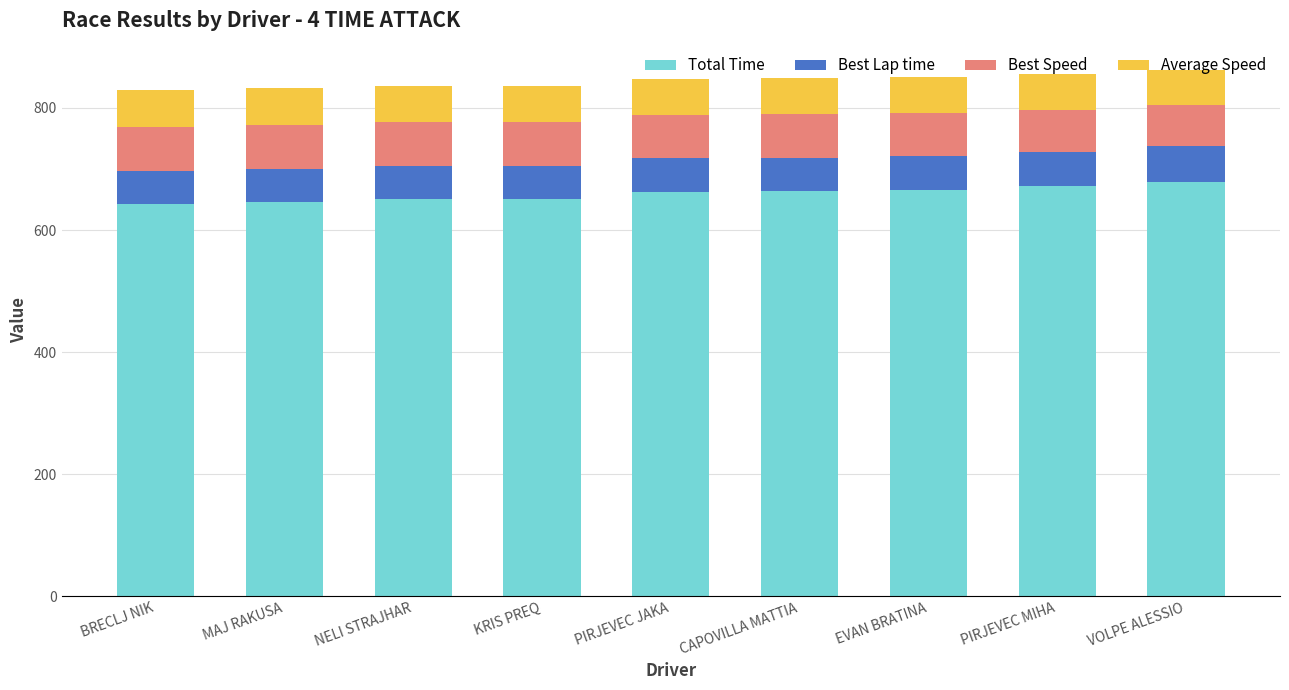

Is it true that Total Time equals 642.2 at BRECLJ NIK?

True